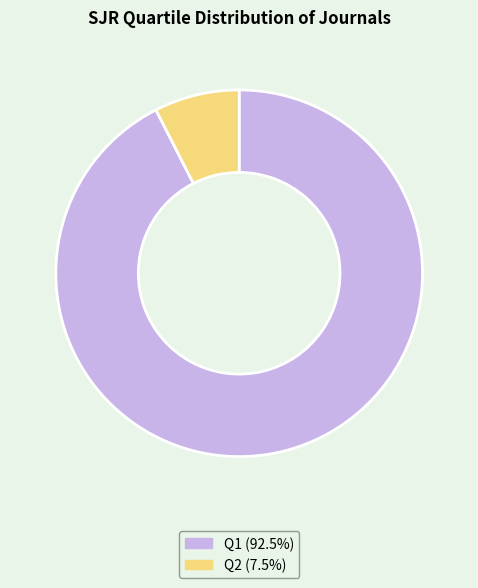

Is there a majority slice in this chart?

Yes